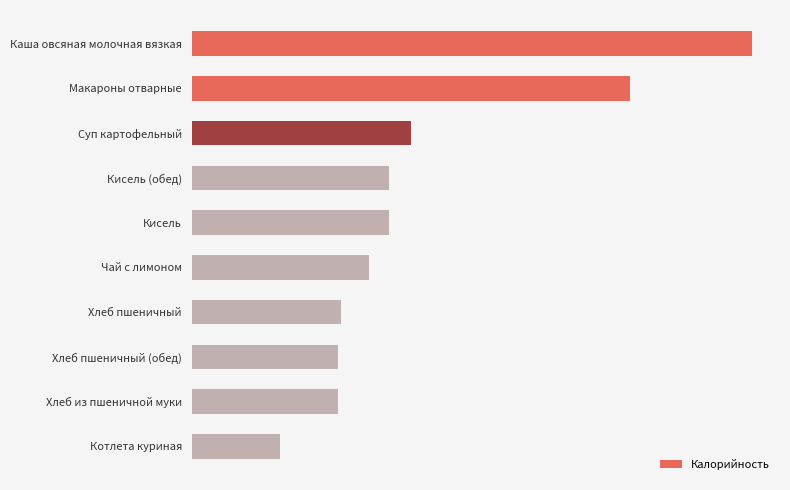

Are the bars horizontal?

Yes